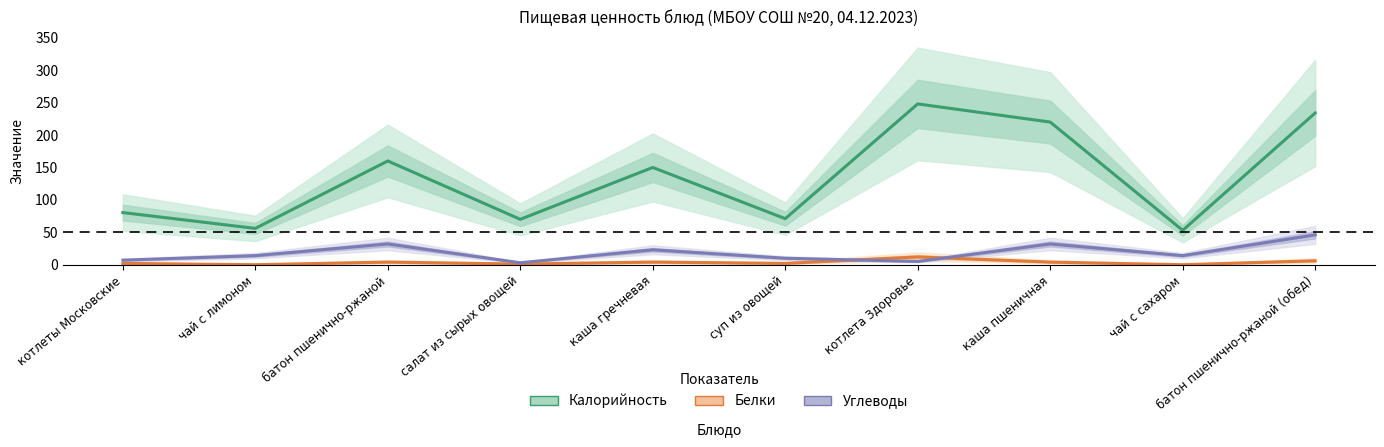

What is the sum of all Углеводы values?

186.0